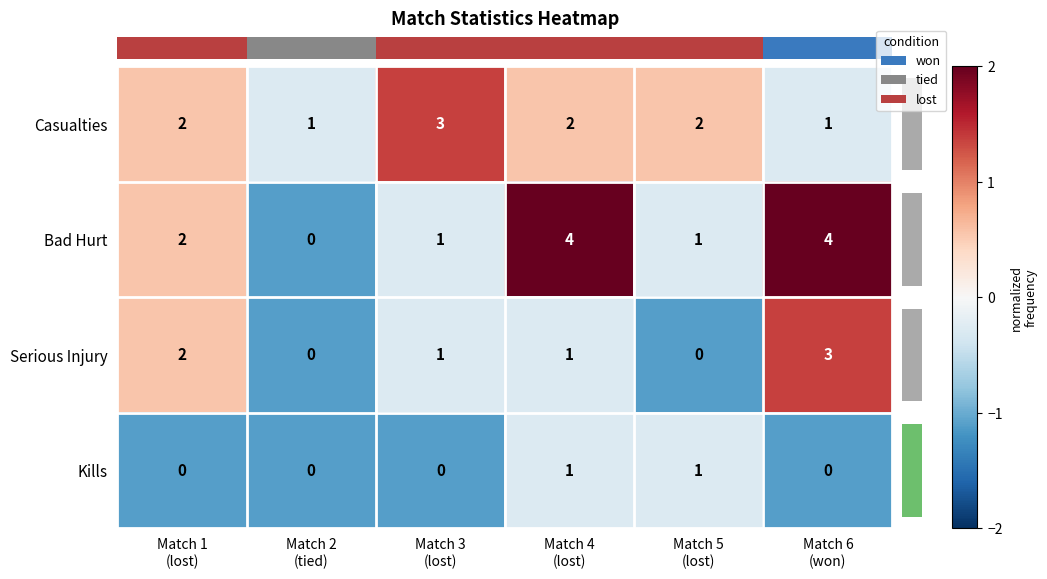

Which category has the highest value across all series?

Match 4
(lost)